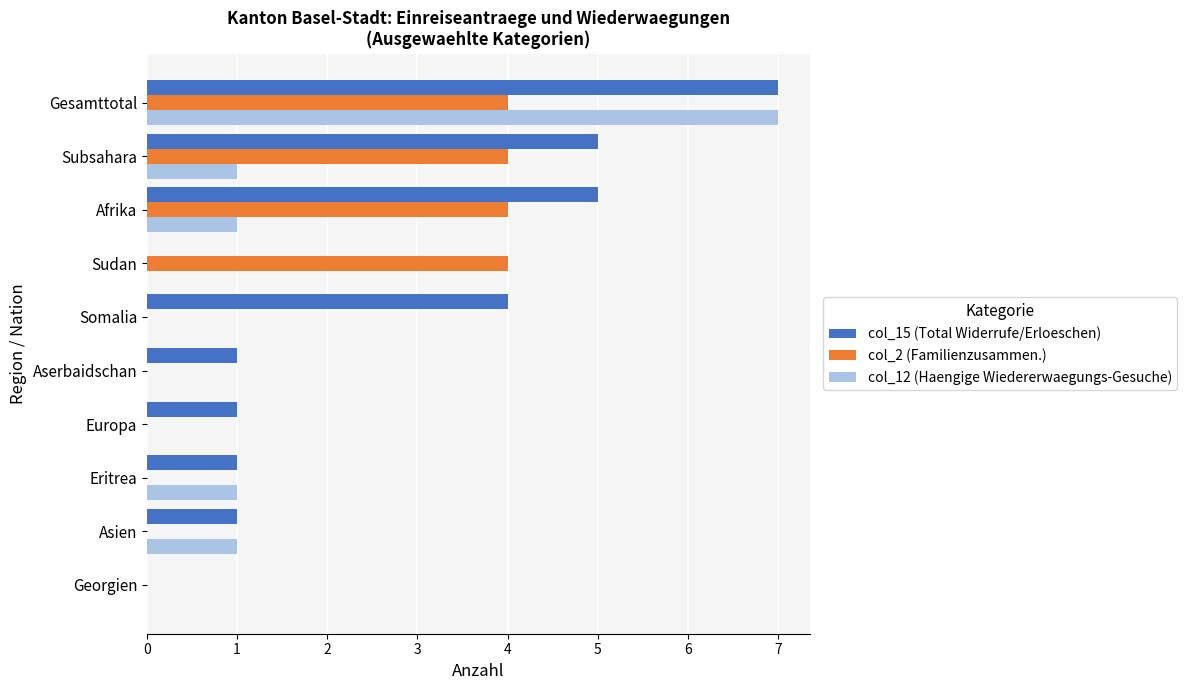

What is the maximum value shown in the chart?

7